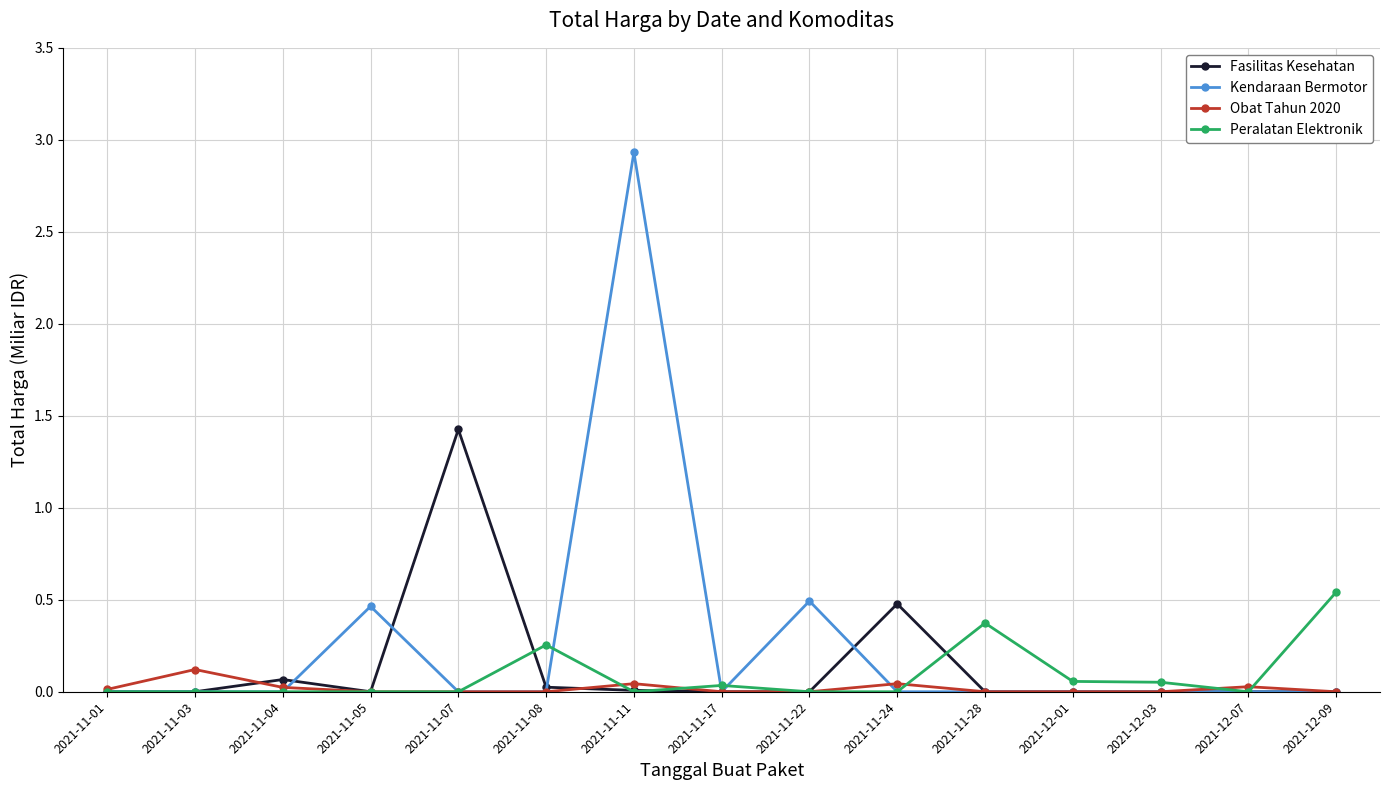

Rank the series by their maximum value, from highest to lowest.

Kendaraan Bermotor, Fasilitas Kesehatan, Peralatan Elektronik, Obat Tahun 2020